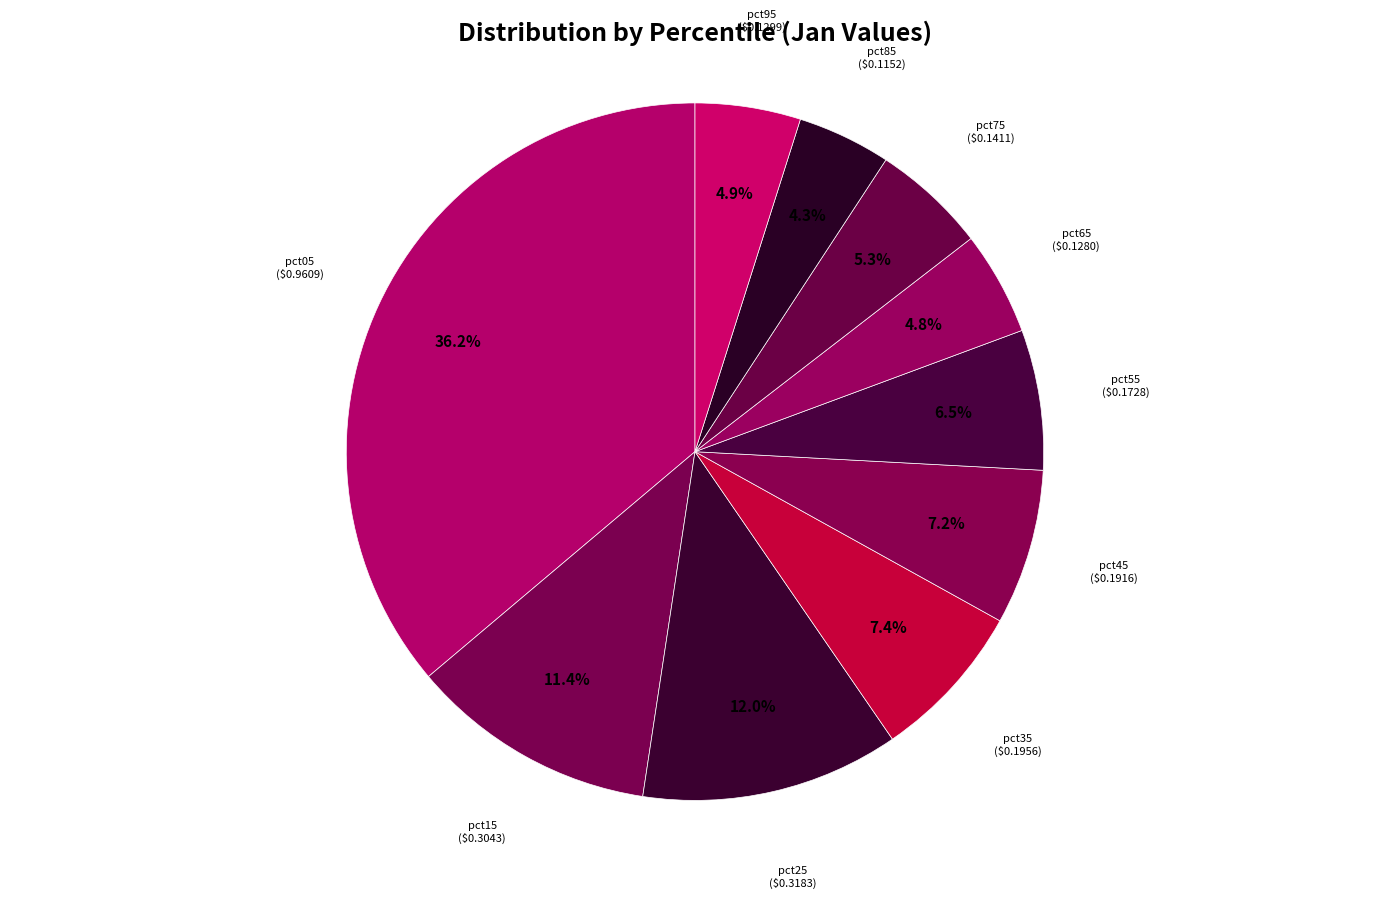

Is it true that pct15 is 11% of the pie?

True